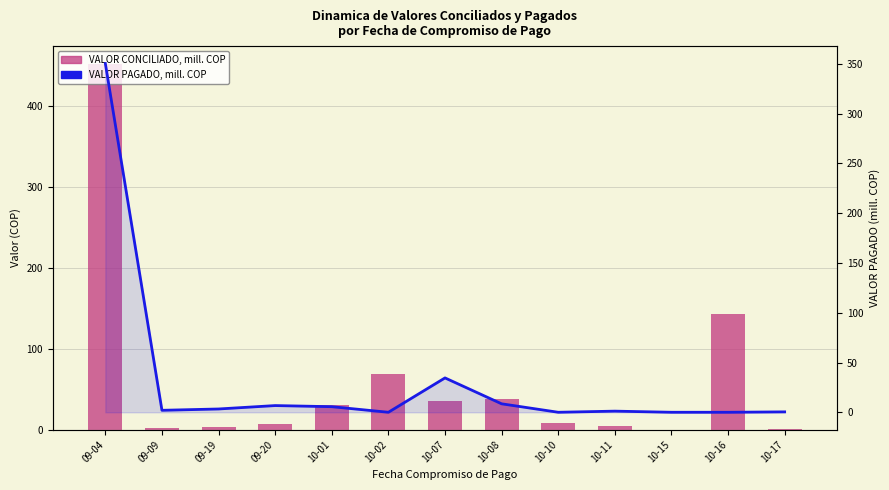

The VALOR PAGADO (mill. COP) series shows 0.2 at 10-17. True or false?

False